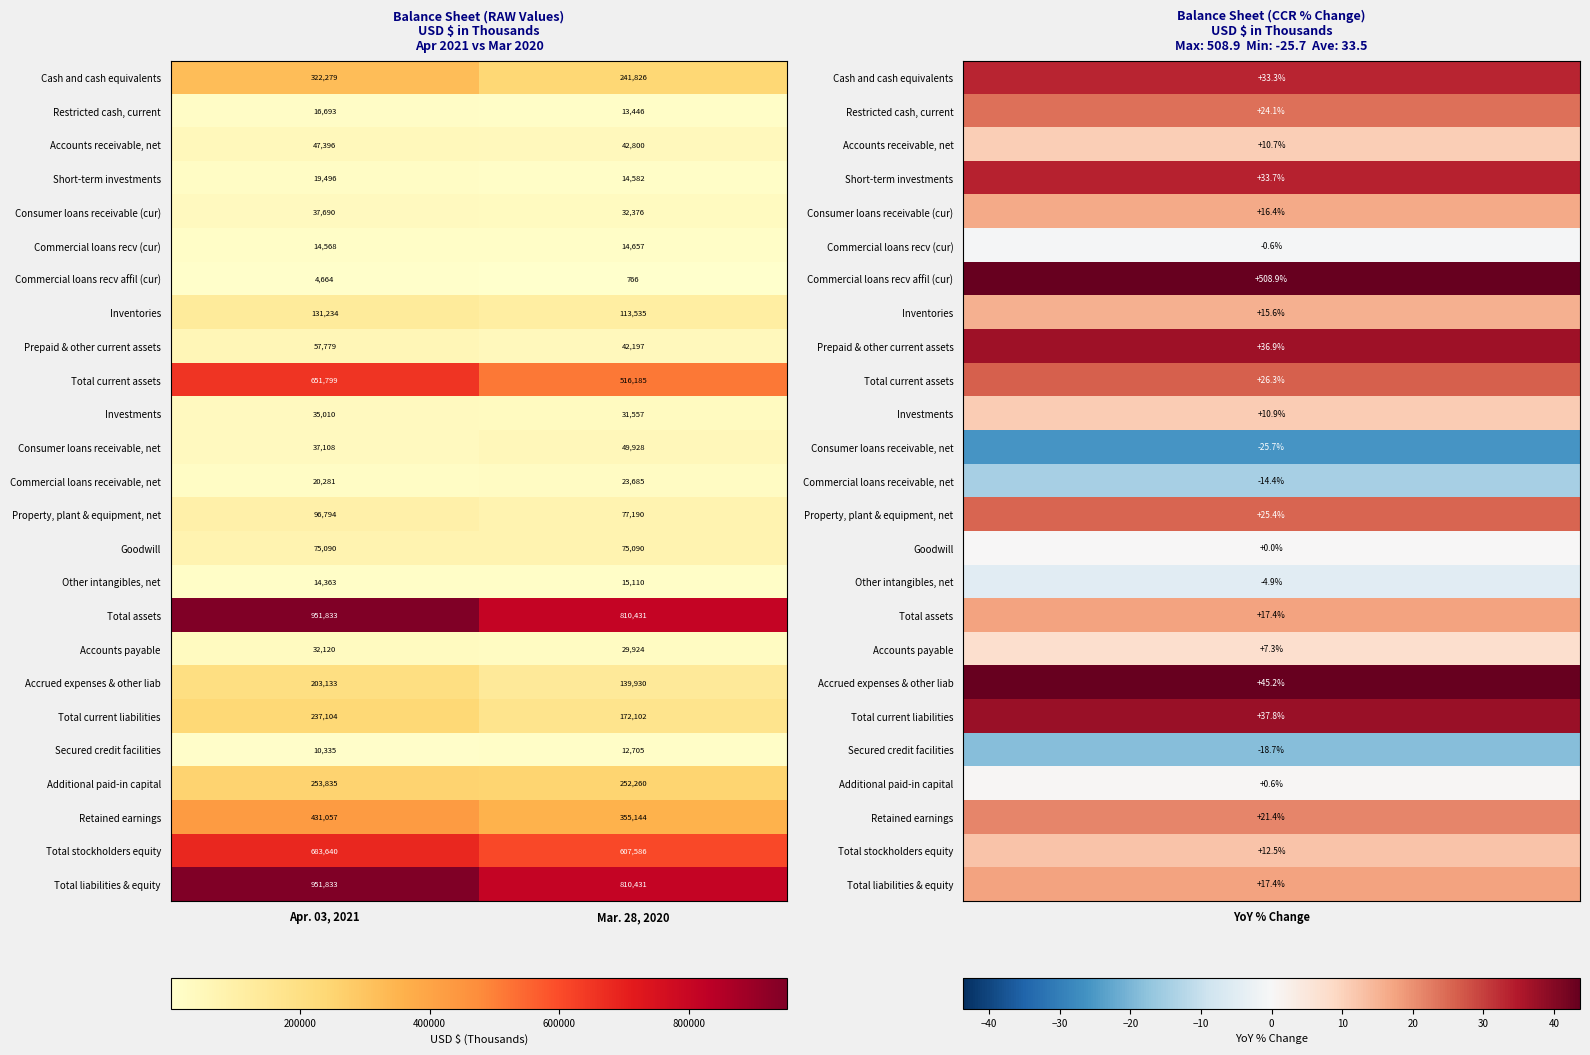

At which category is the sum across all series the highest?

Apr. 03, 2021